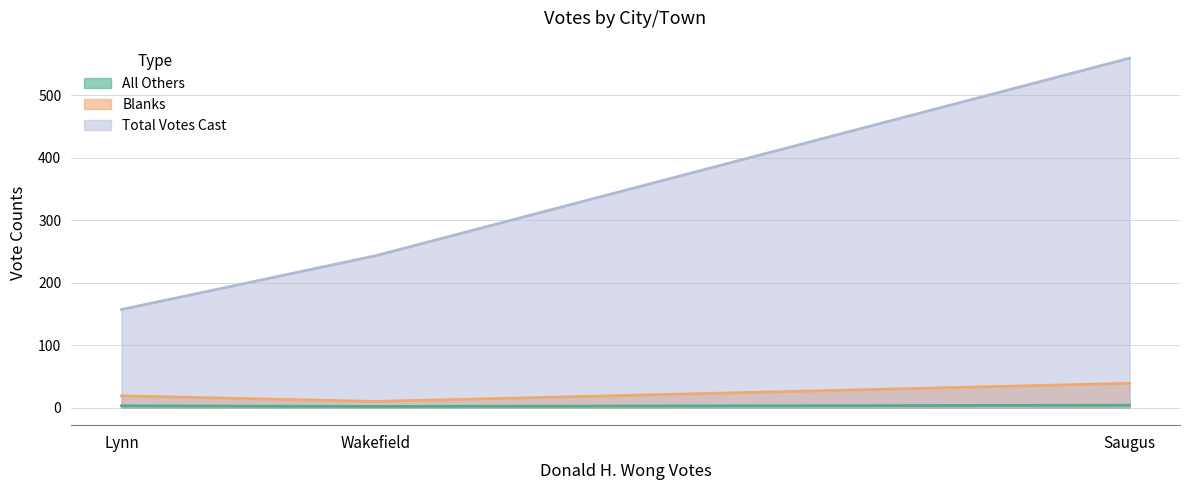

The value of Blanks at Wakefield is 5. True or false?

False